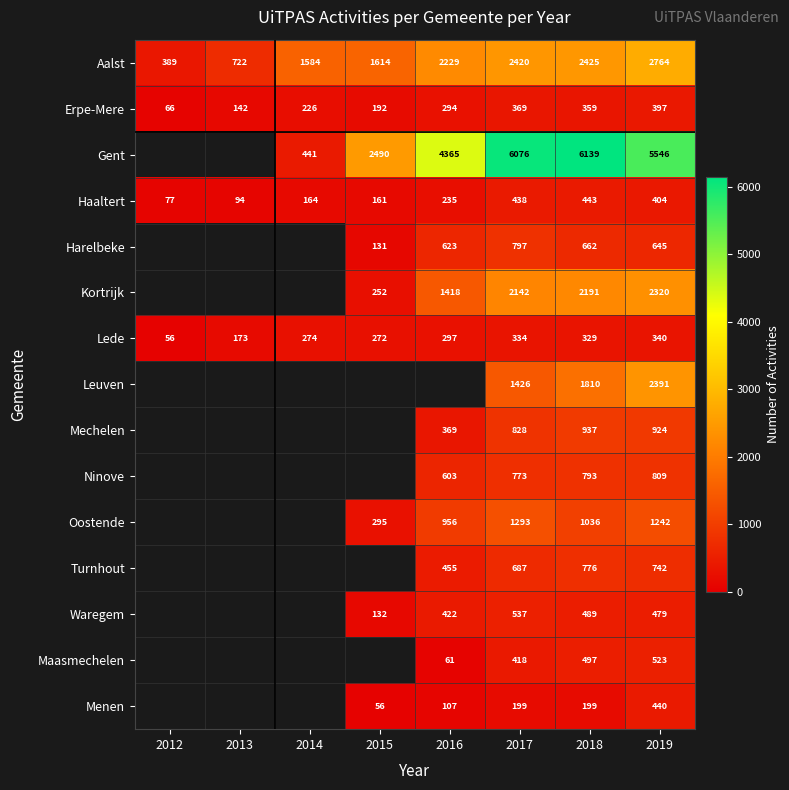

What is the smallest value displayed?

56.0